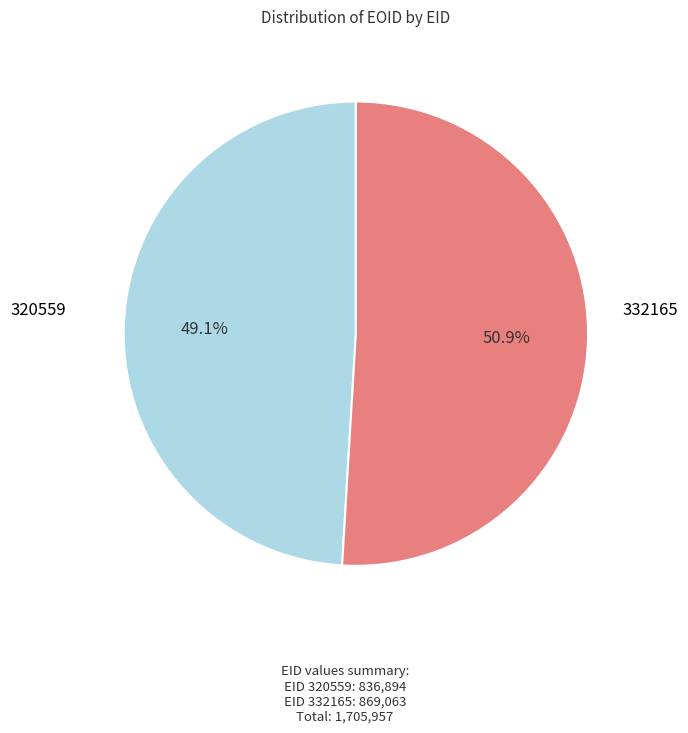

Rank the categories by value from lowest to highest.

320559, 332165